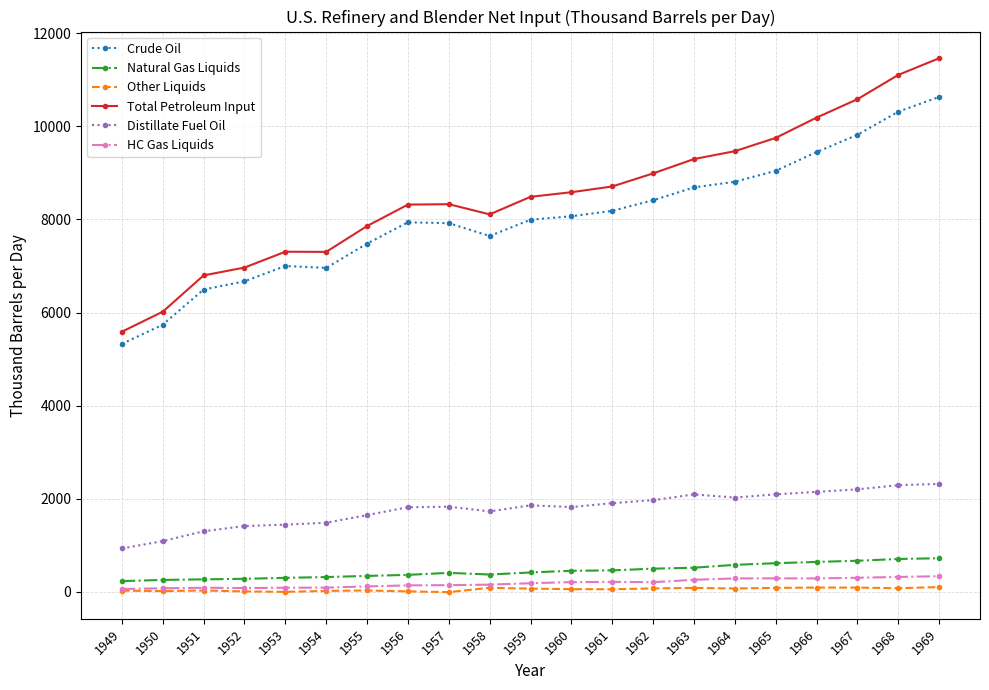

Between 1951 and 1962, which series saw the biggest shift?

Total Petroleum Input